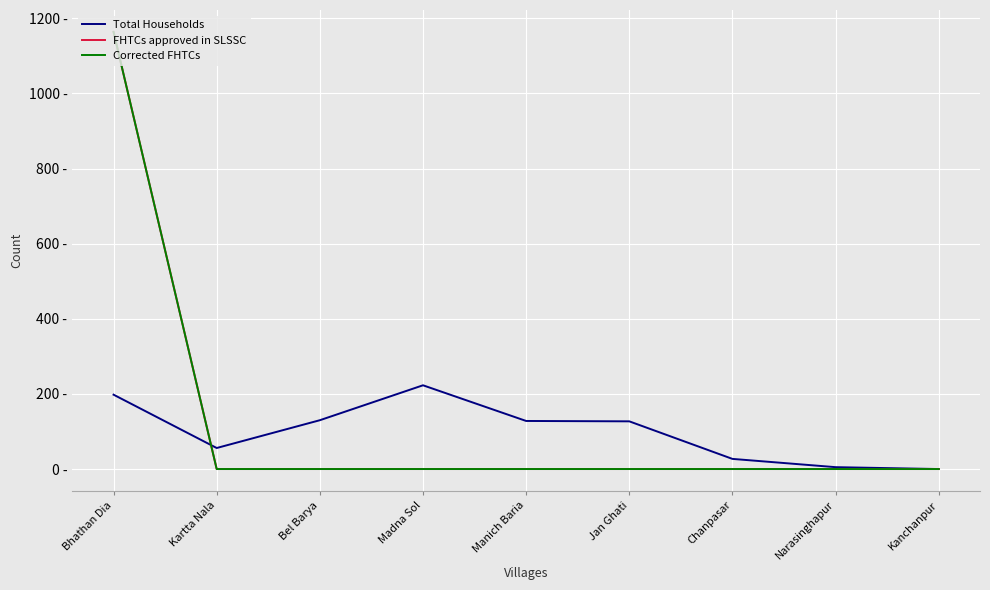

At Jan Ghati, list the series in order from smallest to largest.

FHTCs approved in SLSSC, Corrected FHTCs, Total Households